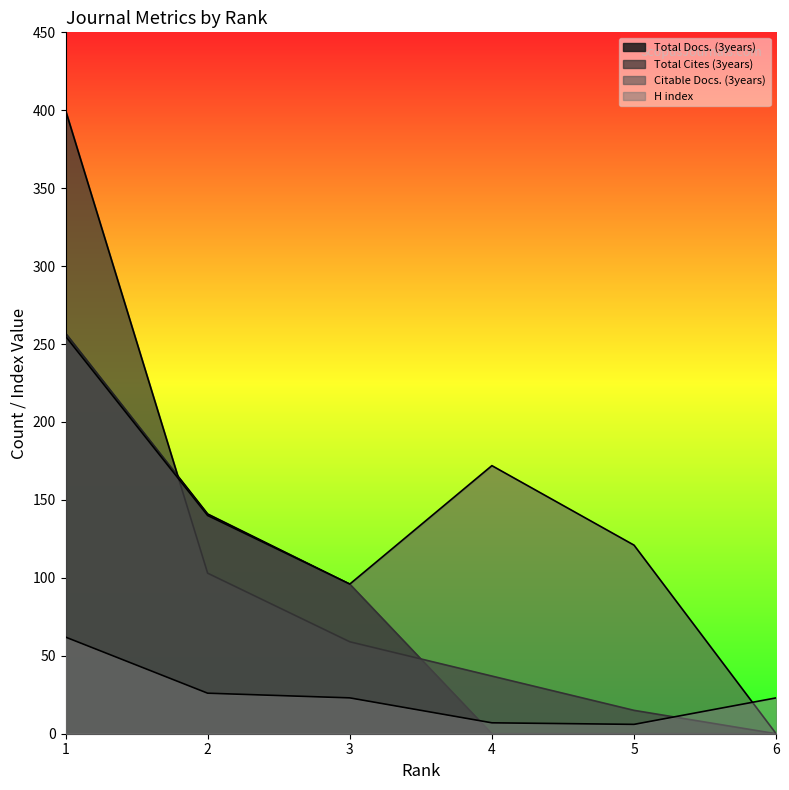

What are all the series names shown in the legend?

Total Docs. (3years), Total Cites (3years), Citable Docs. (3years), H index